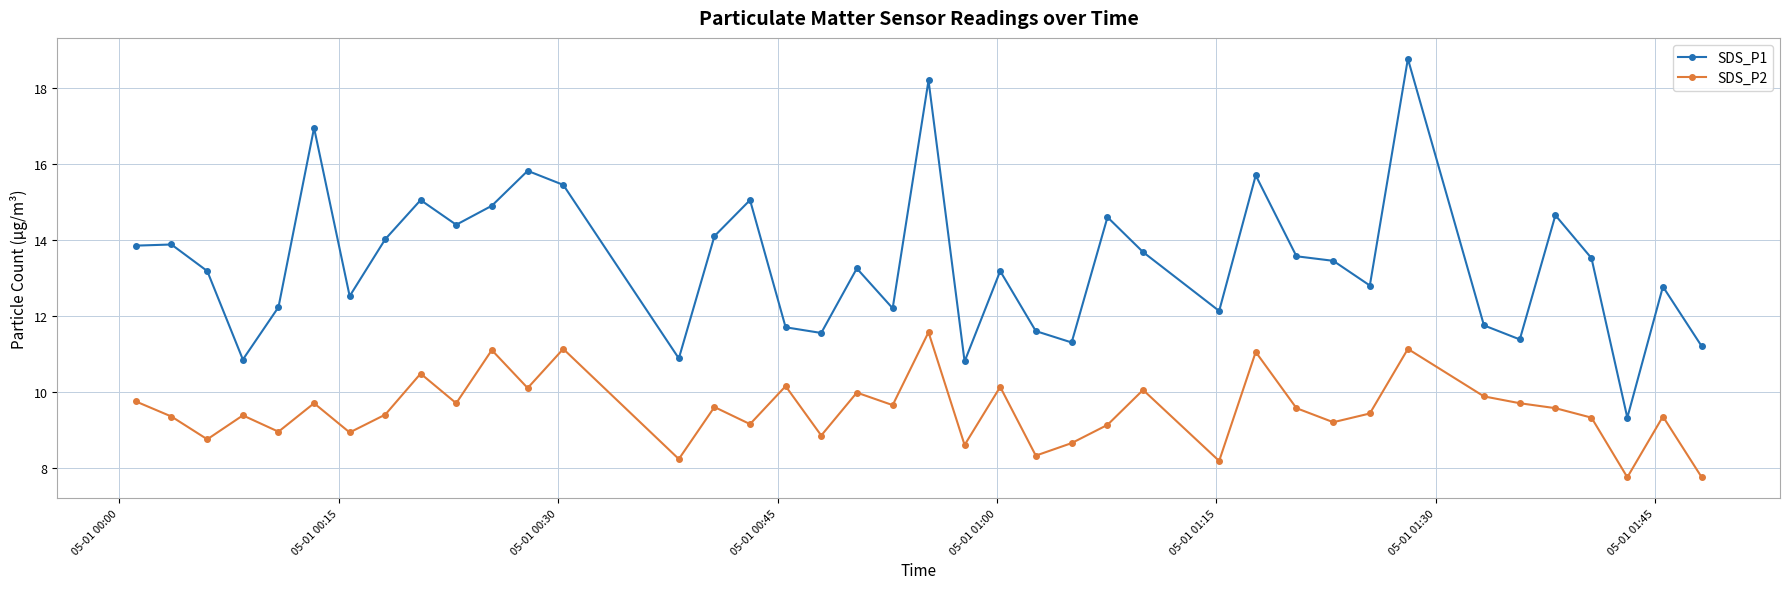

Which series has the largest total across all categories?

SDS_P1